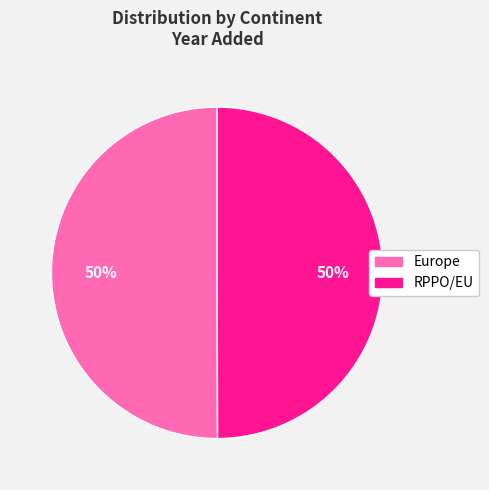

Is the sum of RPPO/EU and Europe greater than half?

Yes